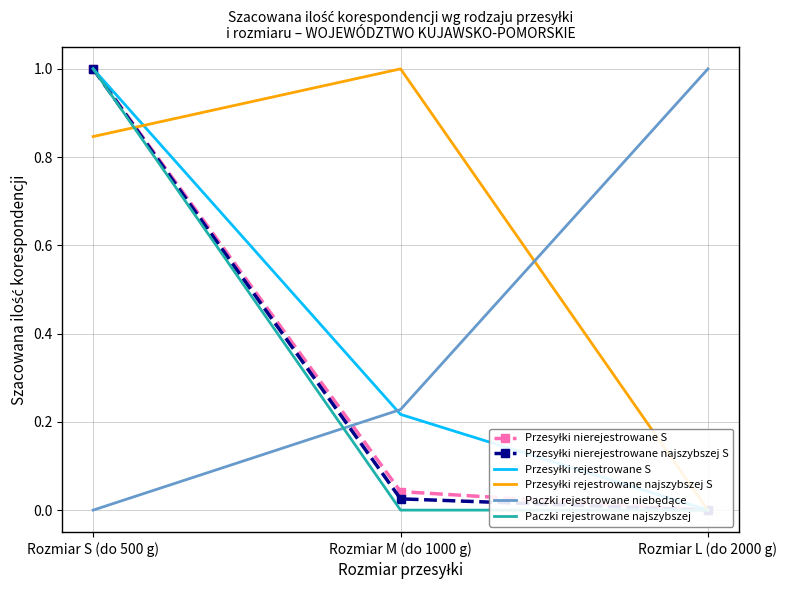

What position from the left is Rozmiar L (do 2000 g)?

3